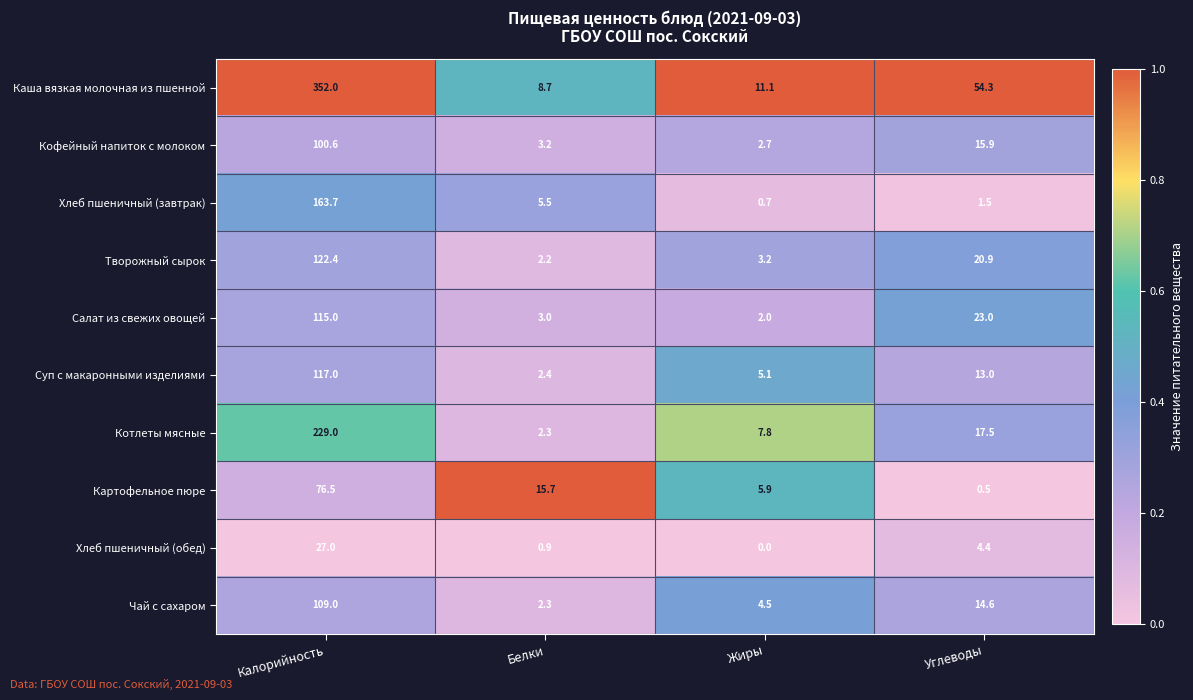

What is the spread (max minus min) of values at Белки?

14.8